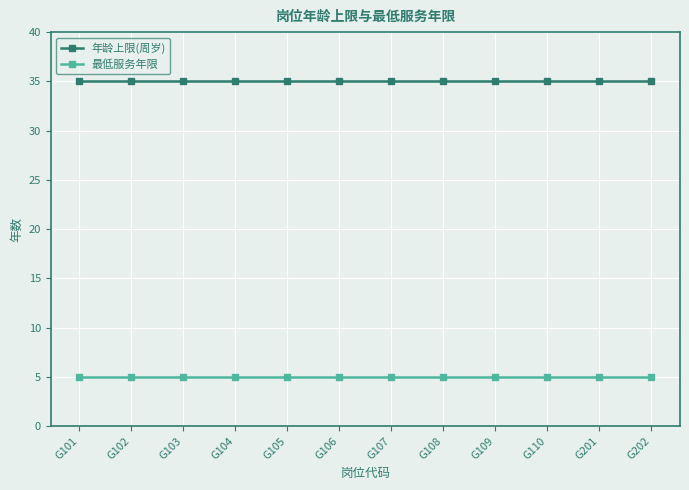

What is the spread (max minus min) of values at G202?

30